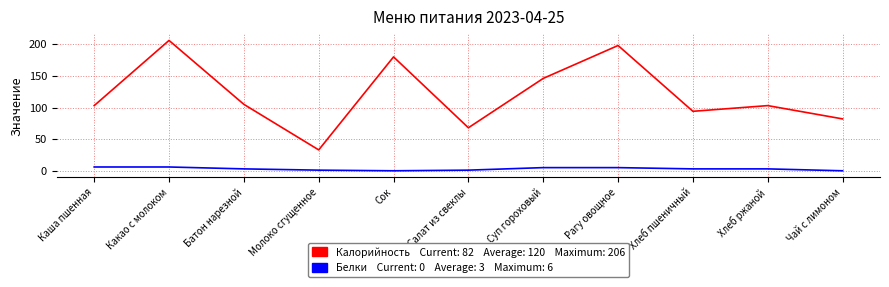

What is the total value across all series at Суп гороховый?

151